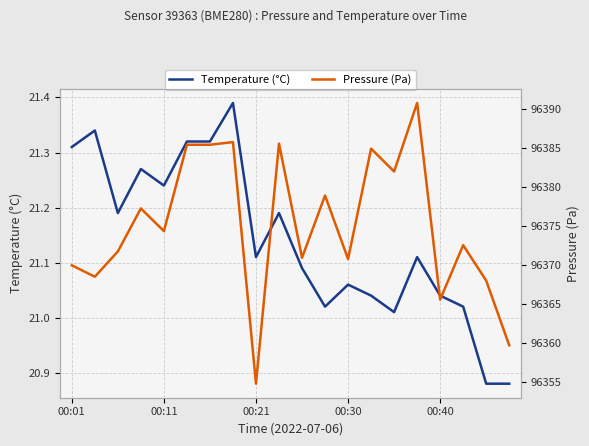

Does the chart display data point markers on the line(s)?

No